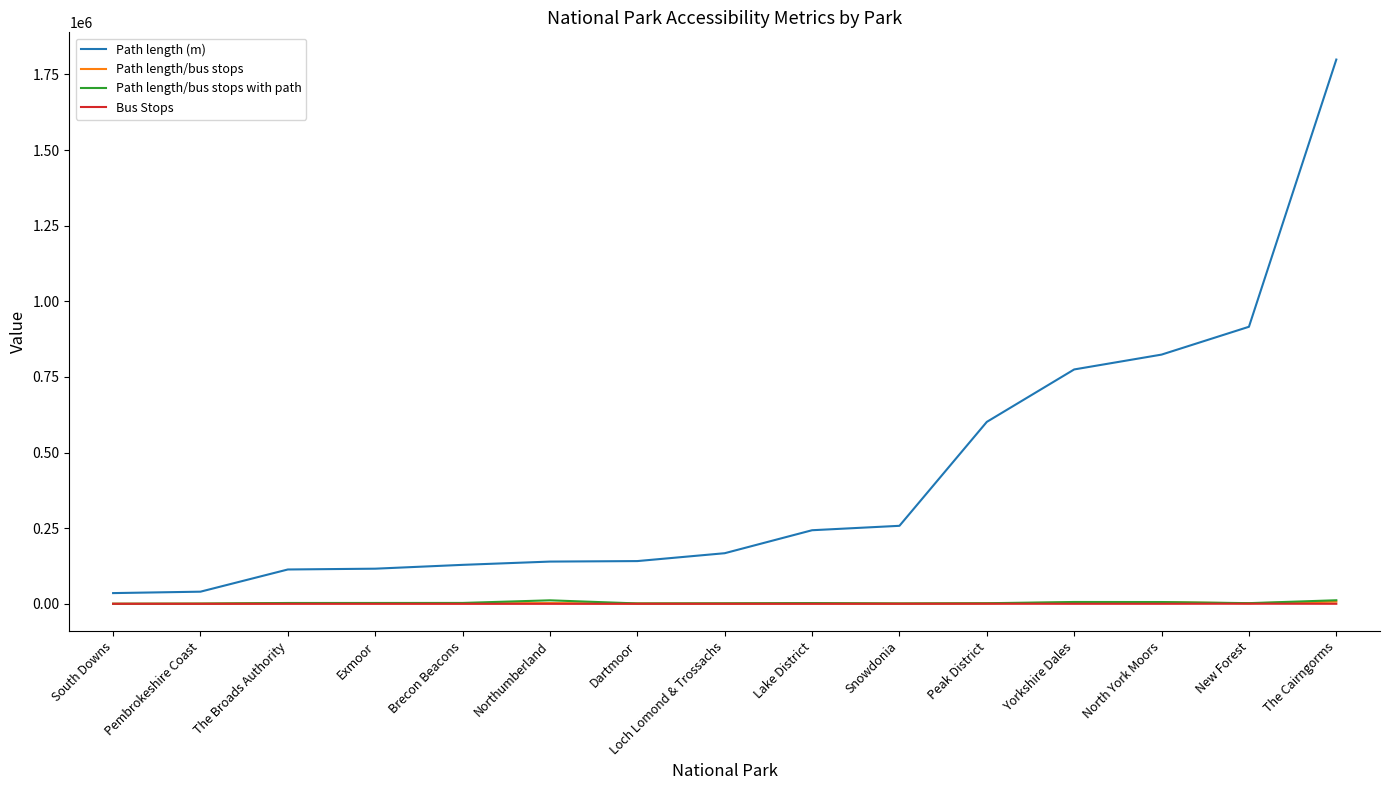

Which series has the widest spread of values?

Path length (m)